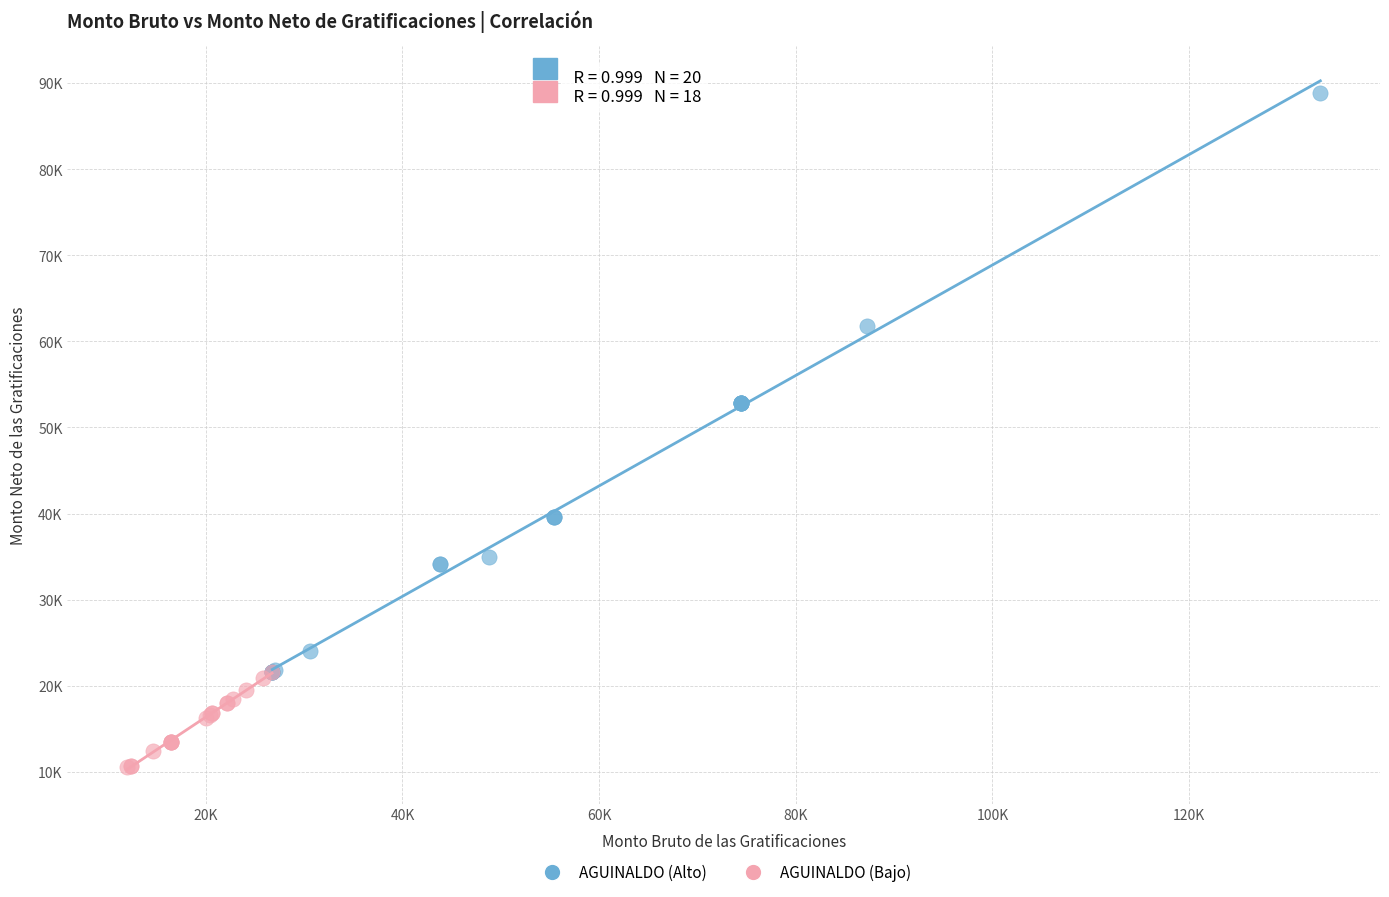

What are all the series names shown in the legend?

AGUINALDO (Alto), AGUINALDO (Bajo)